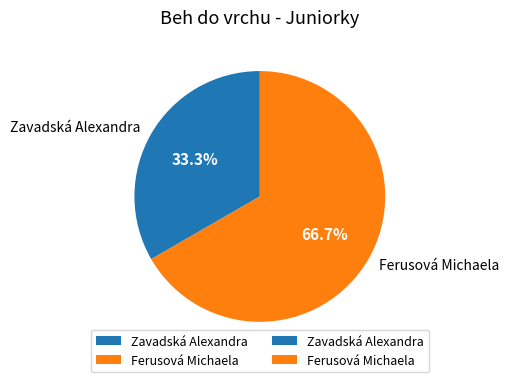

Does Ferusová Michaela account for over 50% of the chart?

Yes